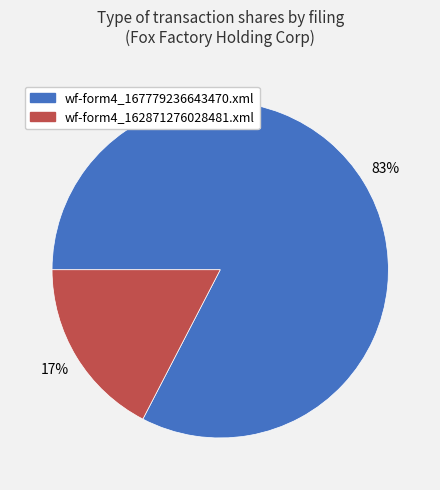

What is the largest slice in the pie chart?

wf-form4_167779236643470.xml